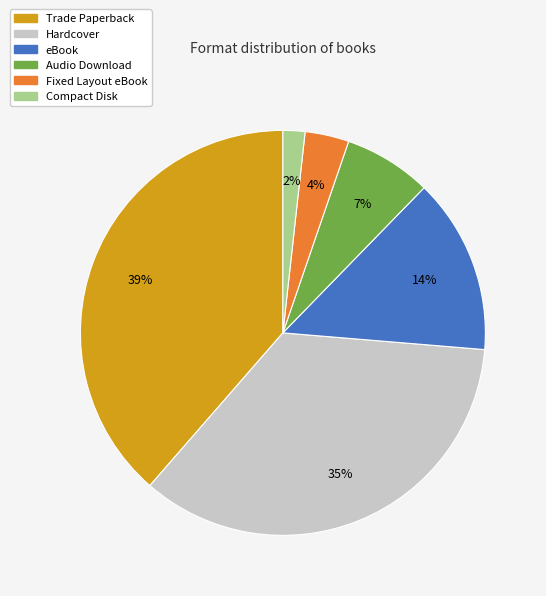

Which category has the smallest portion of the pie?

Compact Disk